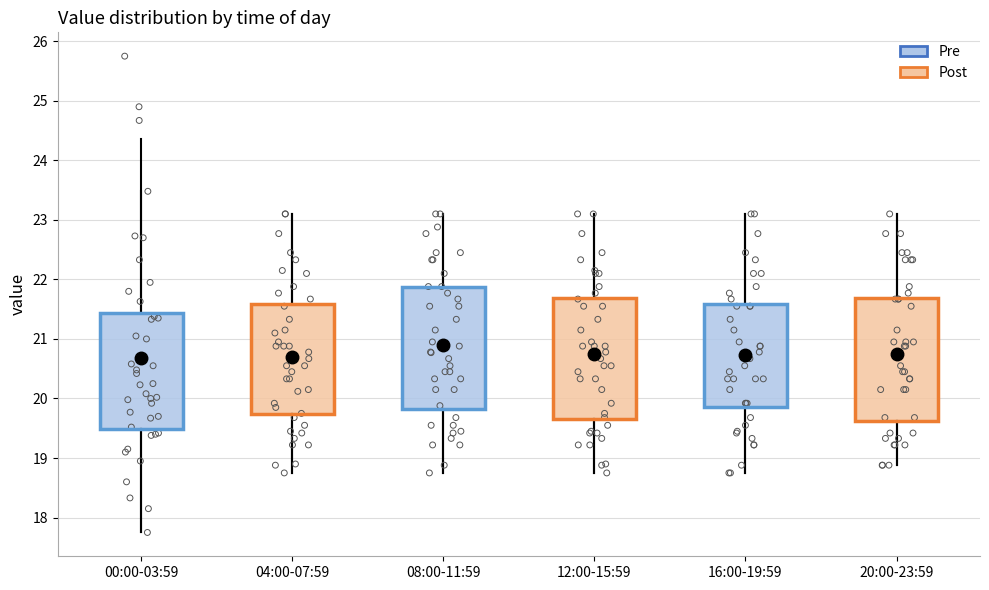

Where is the upper edge of the box for 00:00-03:59 on the y-axis? The values are not printed on the chart, so give them approximately, as read against the axis.

21.4